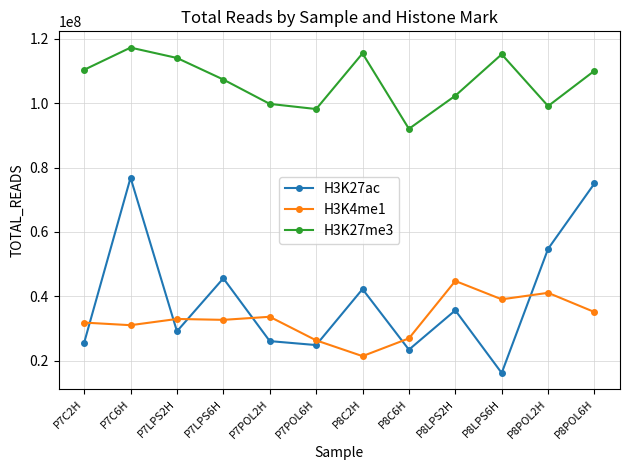

What position from the left is P7POL6H?

6